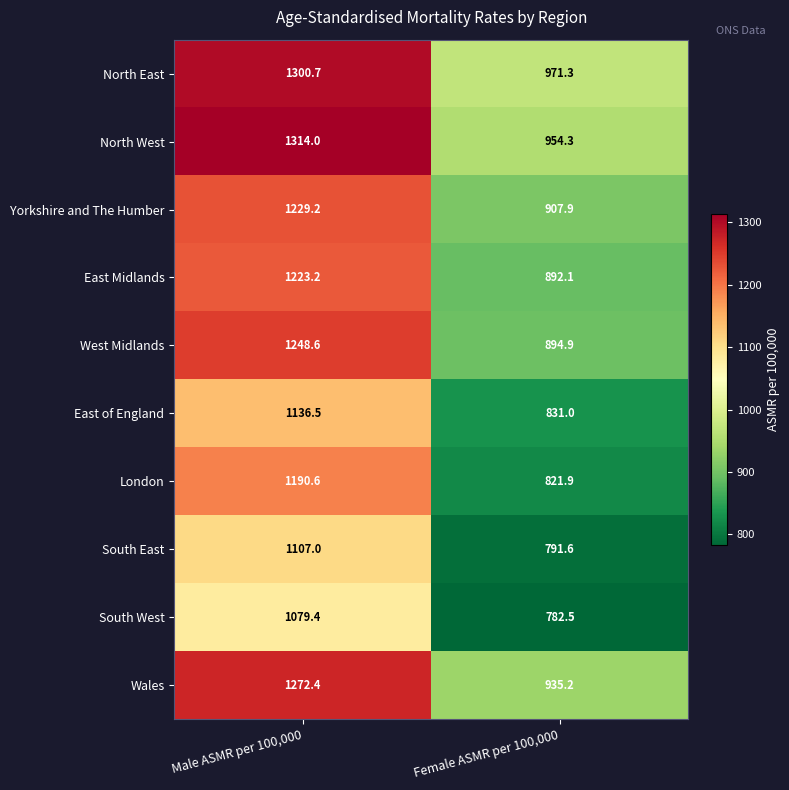

True or false: East Midlands has a value of 892.1 at Female ASMR per 100,000.

True